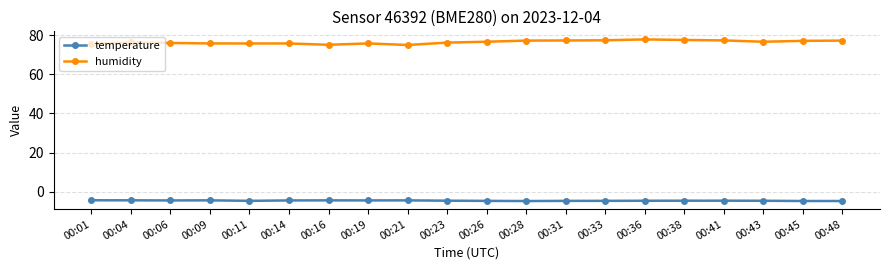

Which series has the largest total across all categories?

humidity